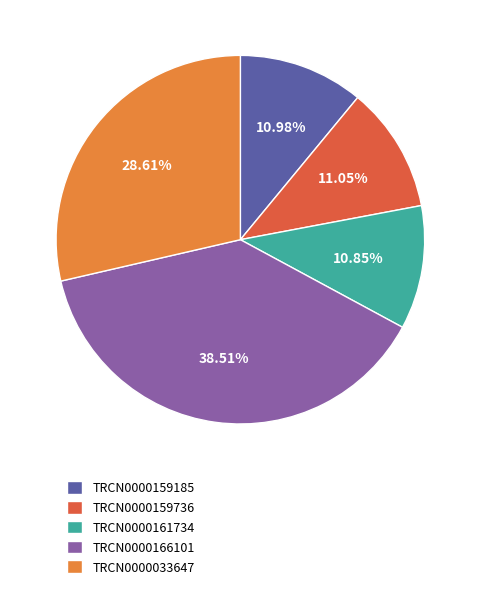

Combined, do TRCN0000159736 and TRCN0000033647 account for over 50%?

No